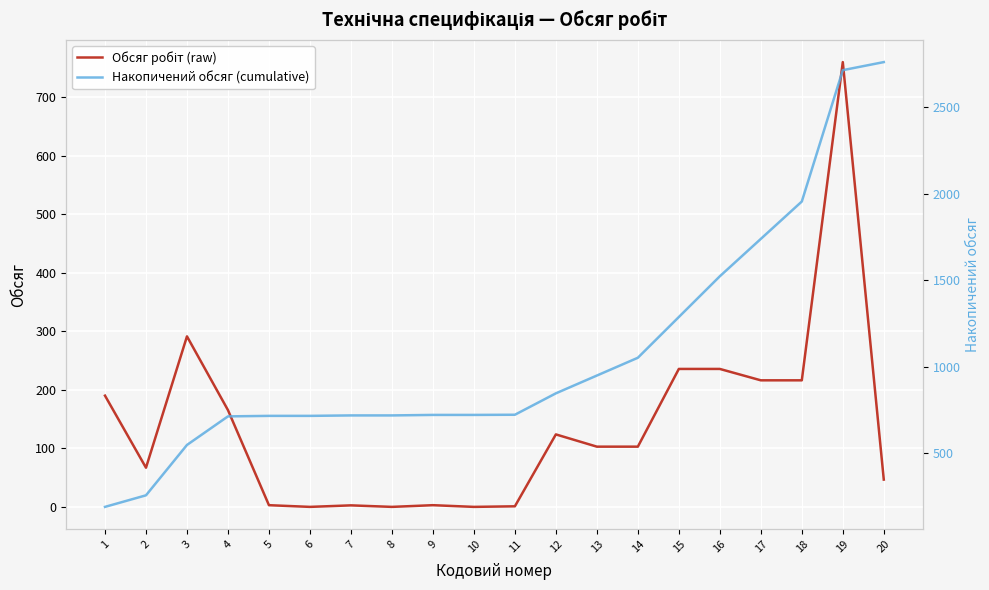

What is the maximum value shown in the chart?

2762.3